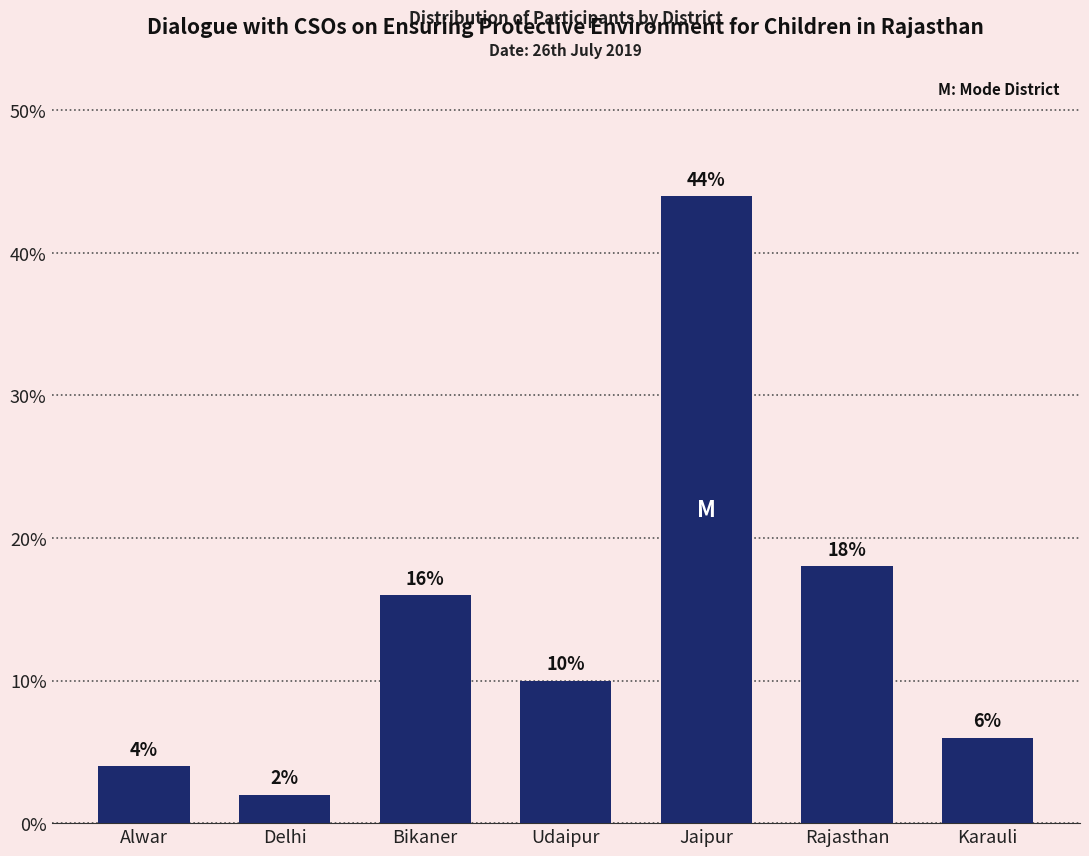

Reading right to left, extract all data points from this chart.

Karauli=6	Rajasthan=18	Jaipur=44	Udaipur=10	Bikaner=16	Delhi=2	Alwar=4